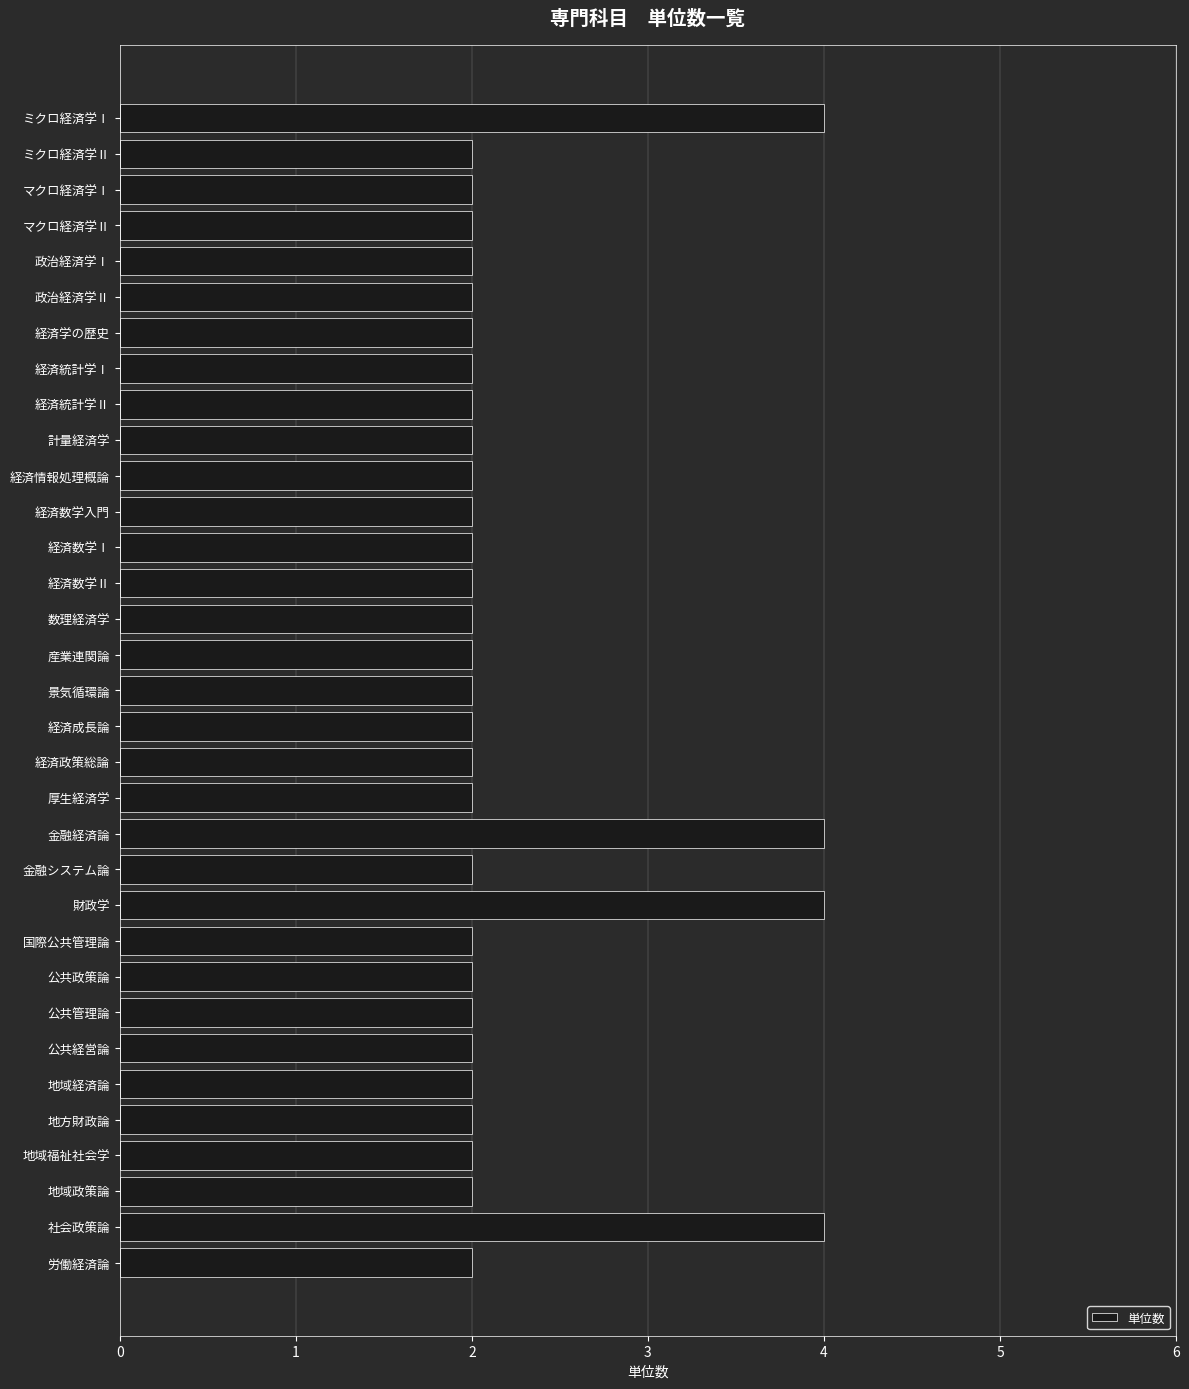

The value at ミクロ経済学Ⅱ is 3. True or false?

False